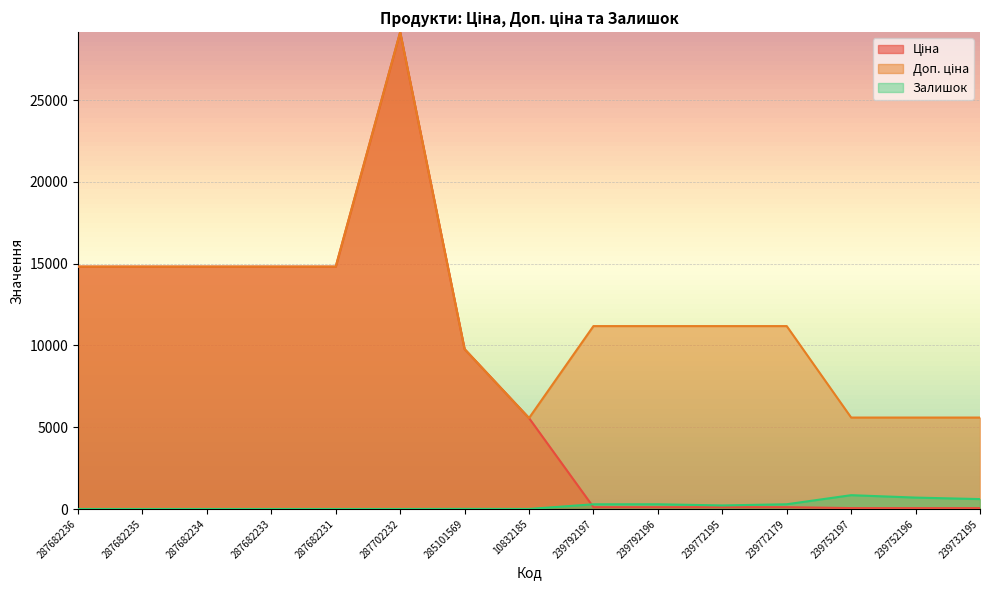

How many intersections are there between Ціна and Залишок?

1